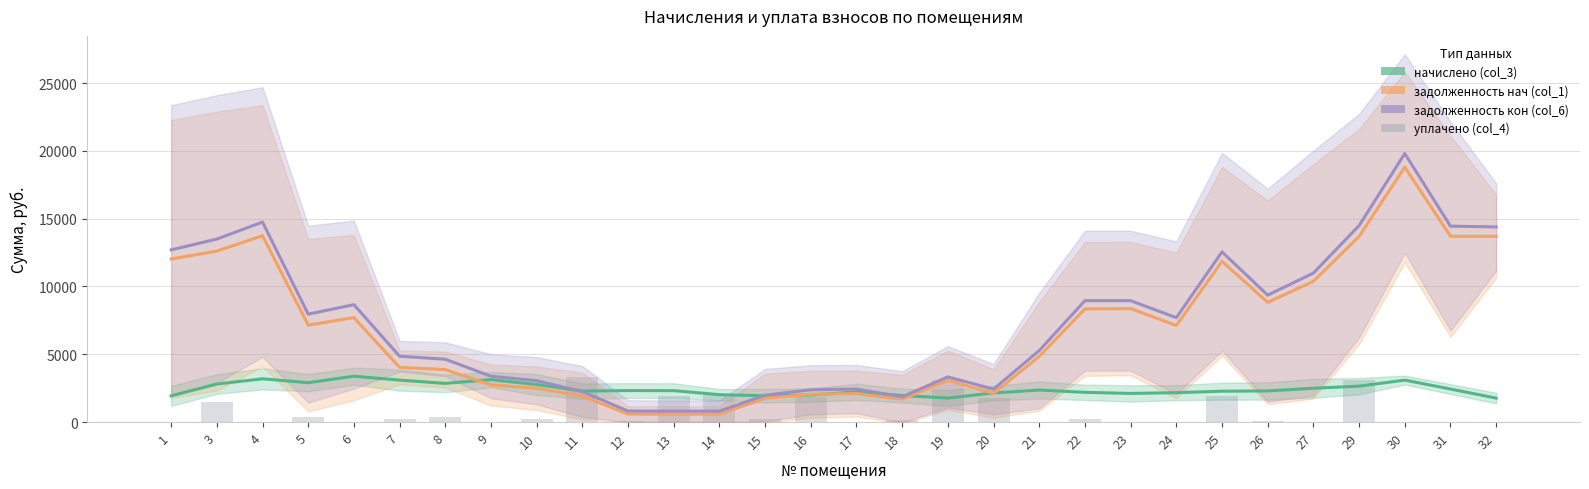

What is the difference between the maximum and second lowest values in the уплачено (col_4) series?

3319.9